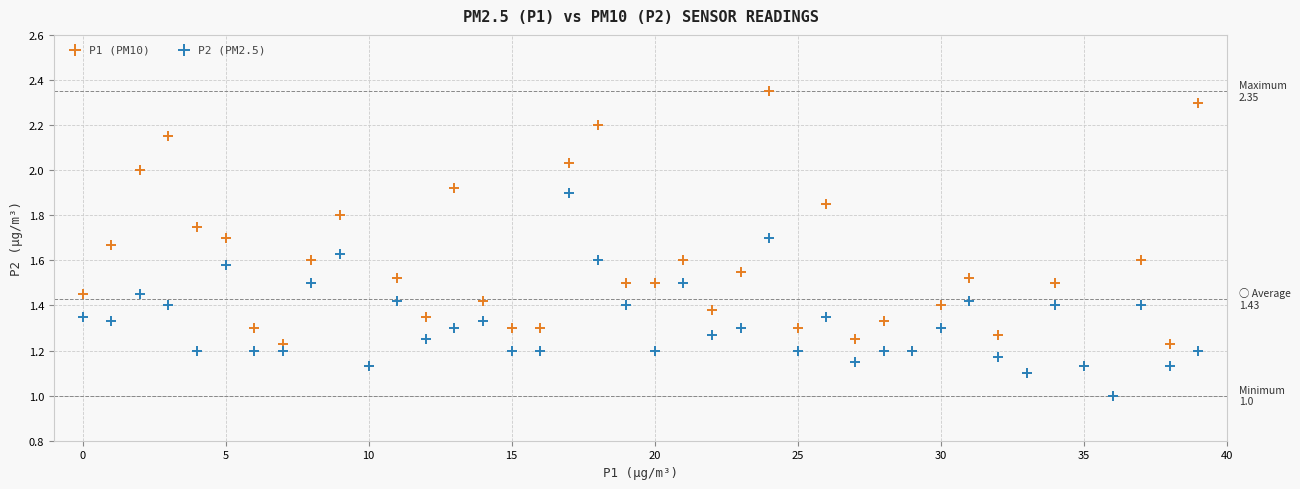

What are all the series names shown in the legend?

P1 (PM10), P2 (PM2.5)